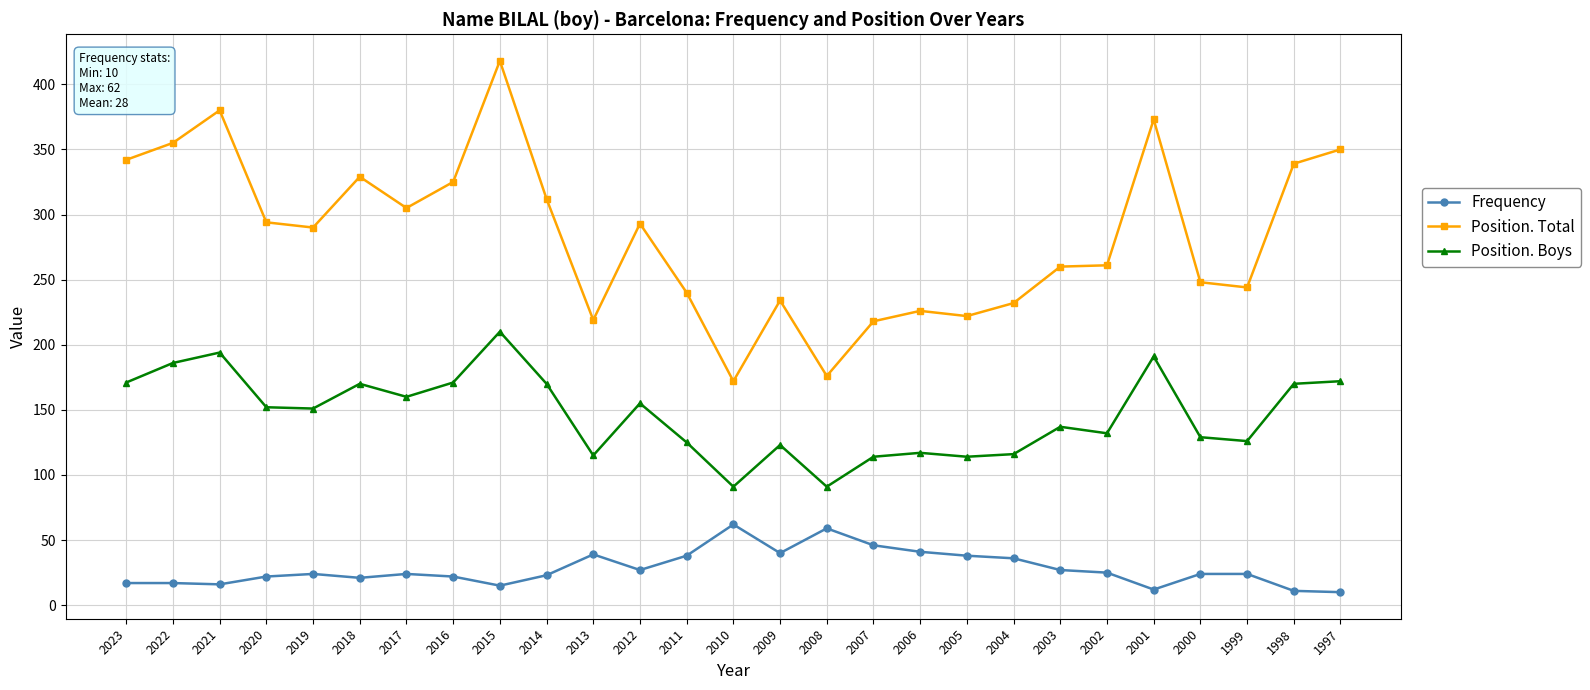

True or false: Position. Total has more than 1 points higher than both neighbors.

True